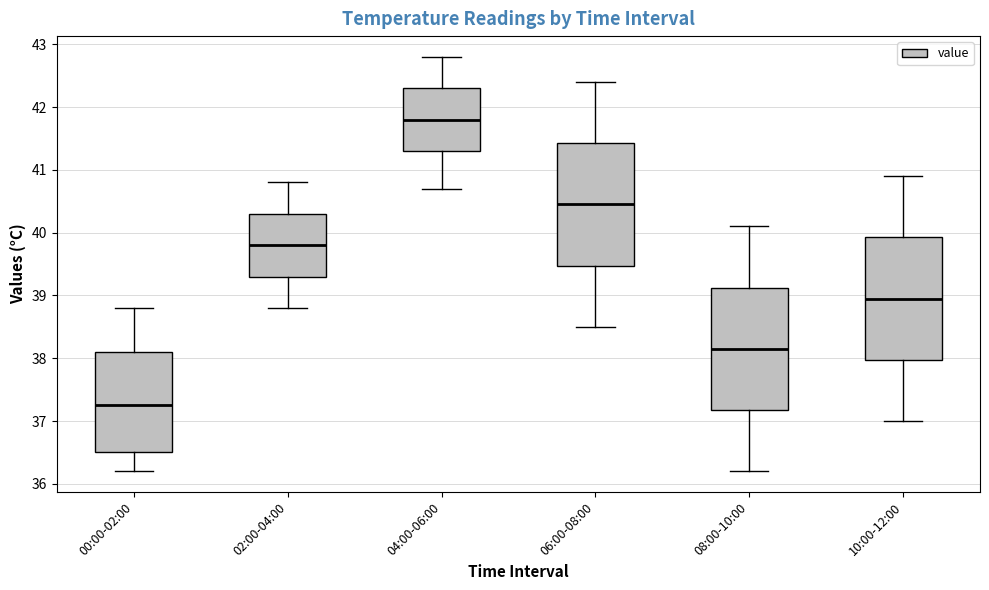

Reading left to right, transcribe this box plot: for each box, give where its median line is, the range the box spans, and where its two whiskers end, as read against the y-axis. The values are not printed on the chart, so give them approximately, as read against the axis.

00:00-02:00: median 37.3, box 36.5 to 38.1, whiskers 36.2 to 38.8
02:00-04:00: median 39.8, box 39.3 to 40.3, whiskers 38.8 to 40.8
04:00-06:00: median 41.8, box 41.3 to 42.3, whiskers 40.7 to 42.8
06:00-08:00: median 40.5, box 39.5 to 41.4, whiskers 38.5 to 42.4
08:00-10:00: median 38.2, box 37.2 to 39.1, whiskers 36.2 to 40.1
10:00-12:00: median 39.0, box 38.0 to 39.9, whiskers 37.0 to 40.9